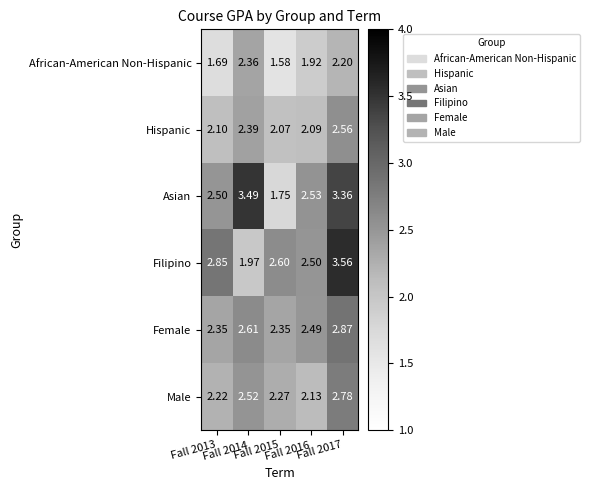

Which series has the largest total across all categories?

Asian